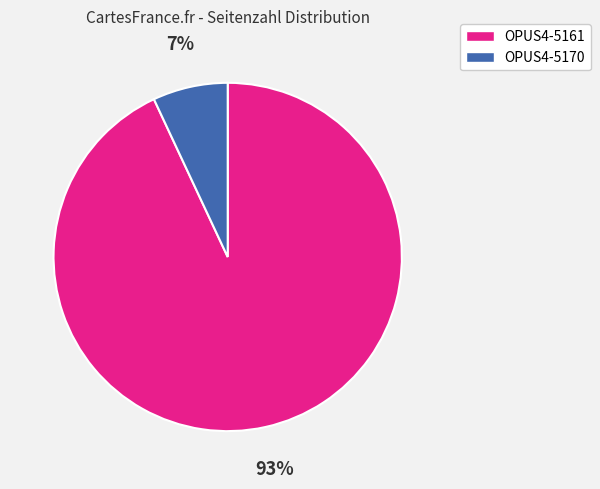

To the nearest percent, what is the combined percentage of OPUS4-5161 and OPUS4-5170?

100%